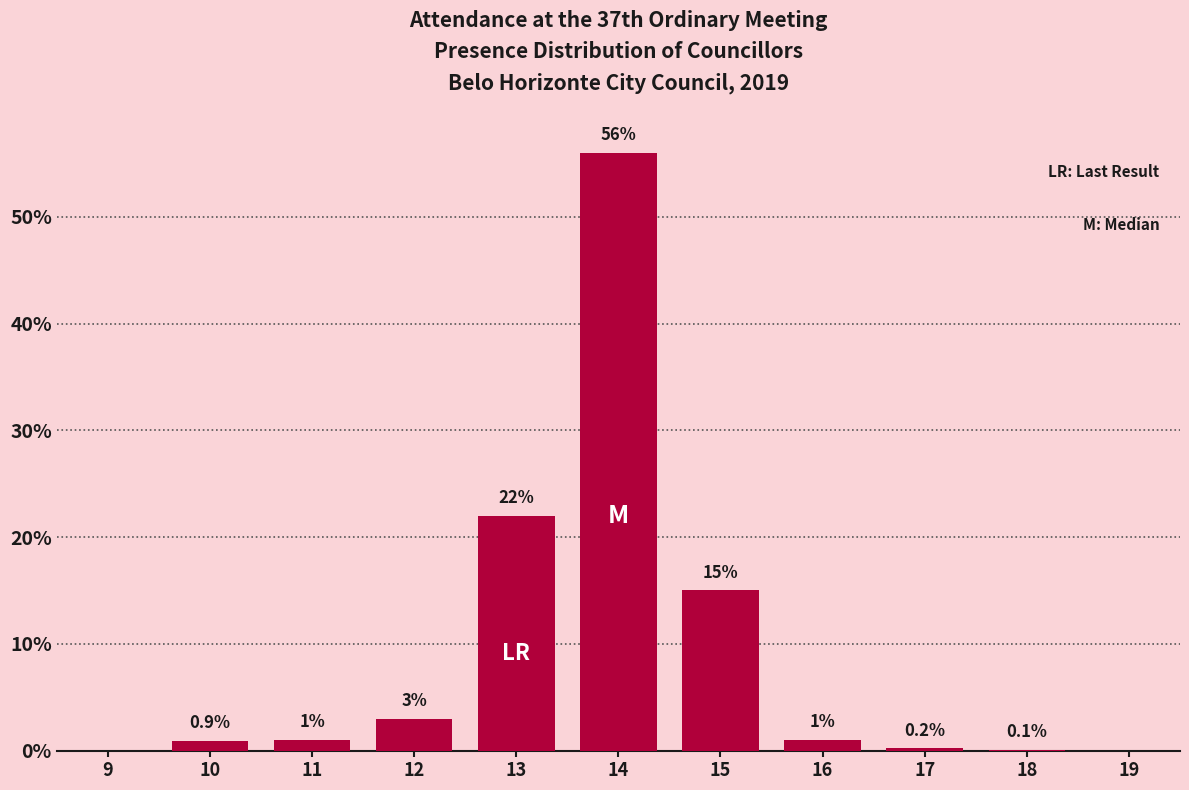

Reading left to right, transcribe all the data shown in this chart.

9=0.0	10=0.9	11=1.0	12=3.0	13=22.0	14=56.0	15=15.0	16=1.0	17=0.2	18=0.1	19=0.0